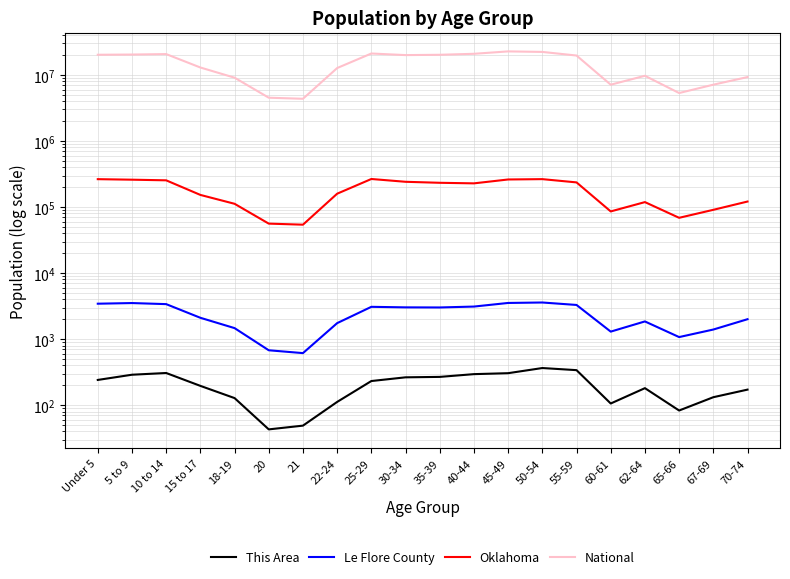

At which category is the sum across all series the highest?

45-49